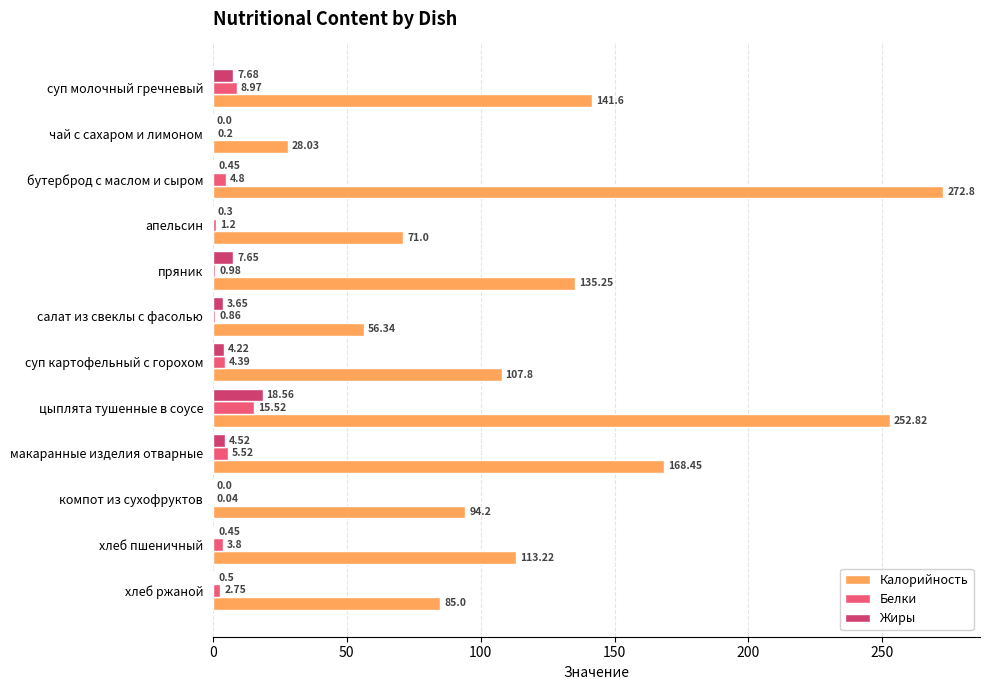

At which label does Калорийность reach its peak?

бутерброд с маслом и сыром